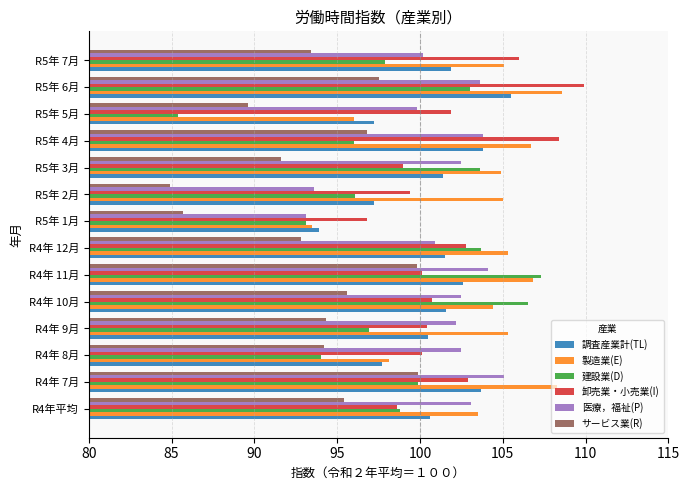

Which series has the largest range (max minus min)?

建設業(D)